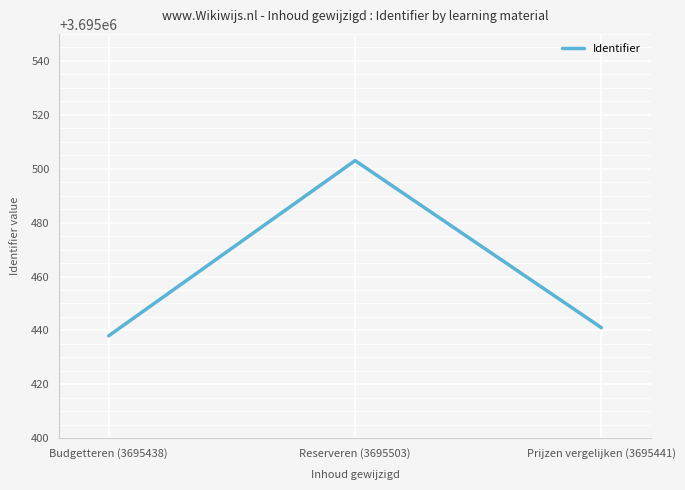

Which has a higher value, Reserveren (3695503) or Prijzen vergelijken (3695441)?

Reserveren (3695503)